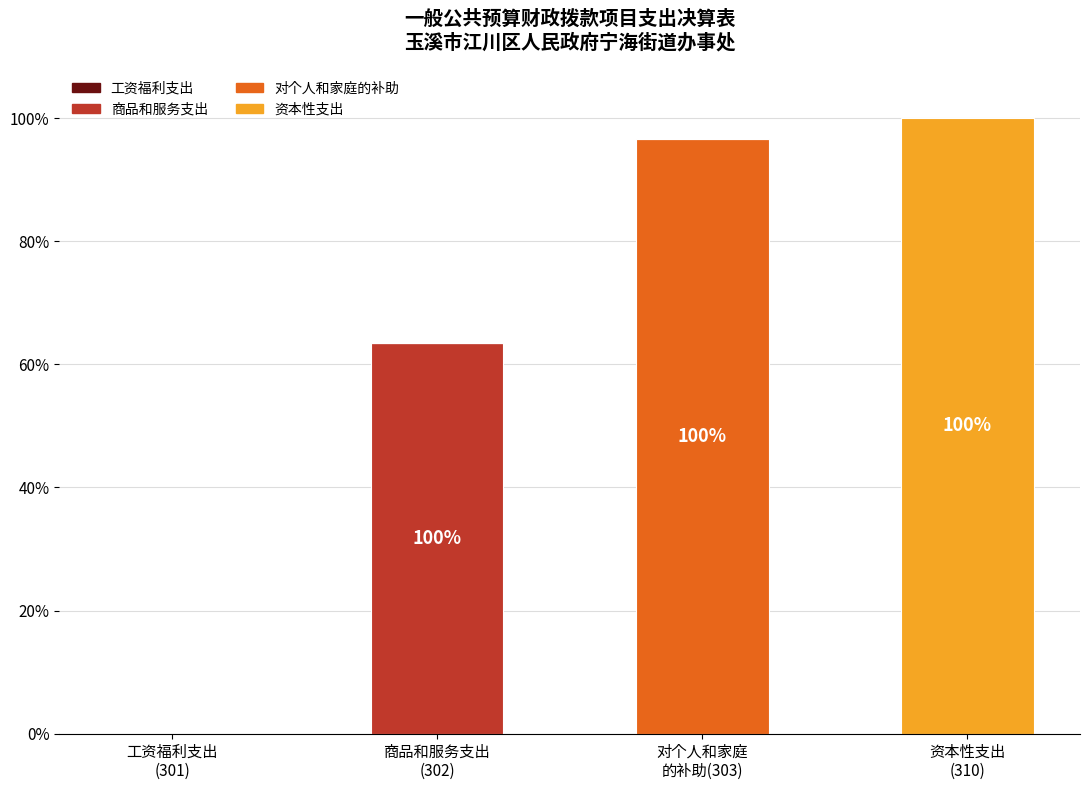

Which series has the largest range (max minus min)?

资本性支出